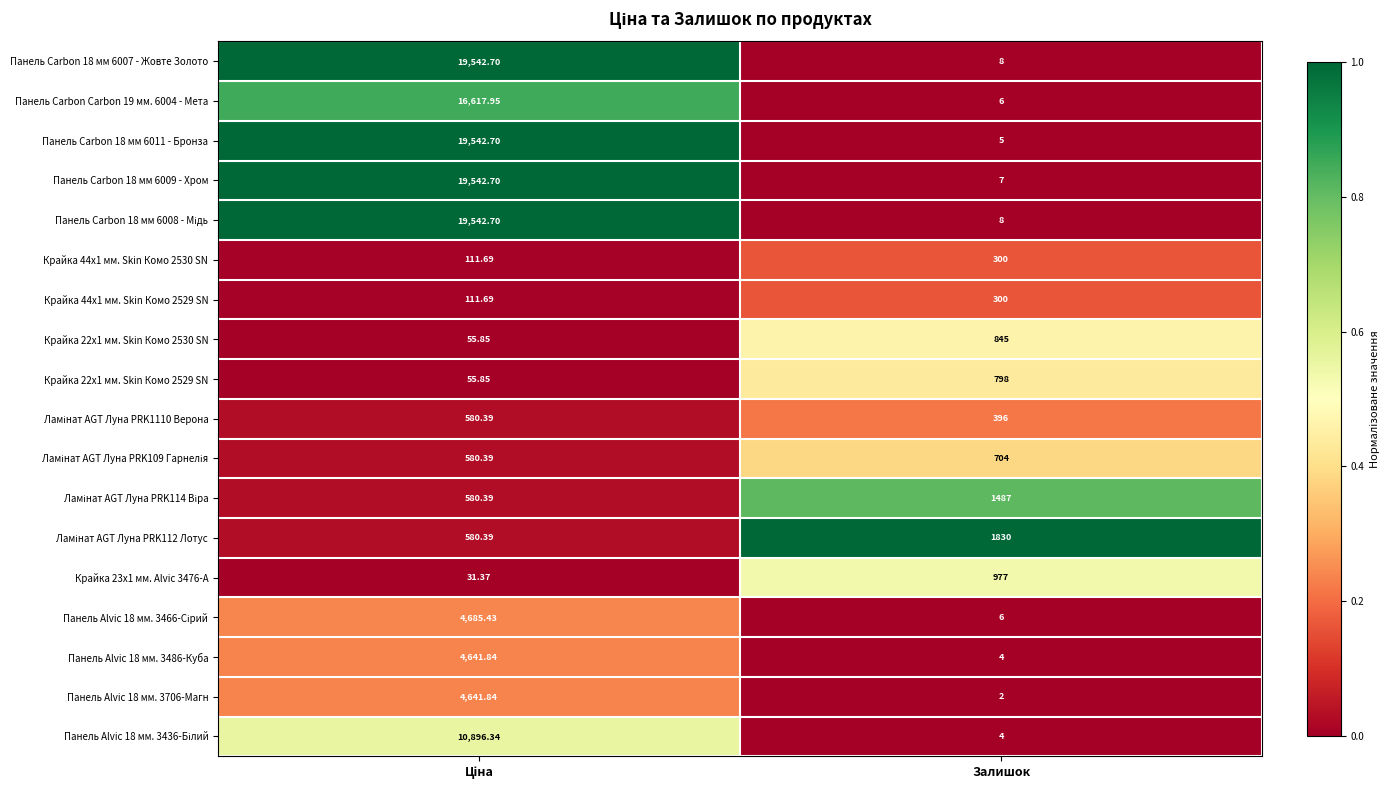

Which label corresponds to the smallest value in the chart?

Залишок